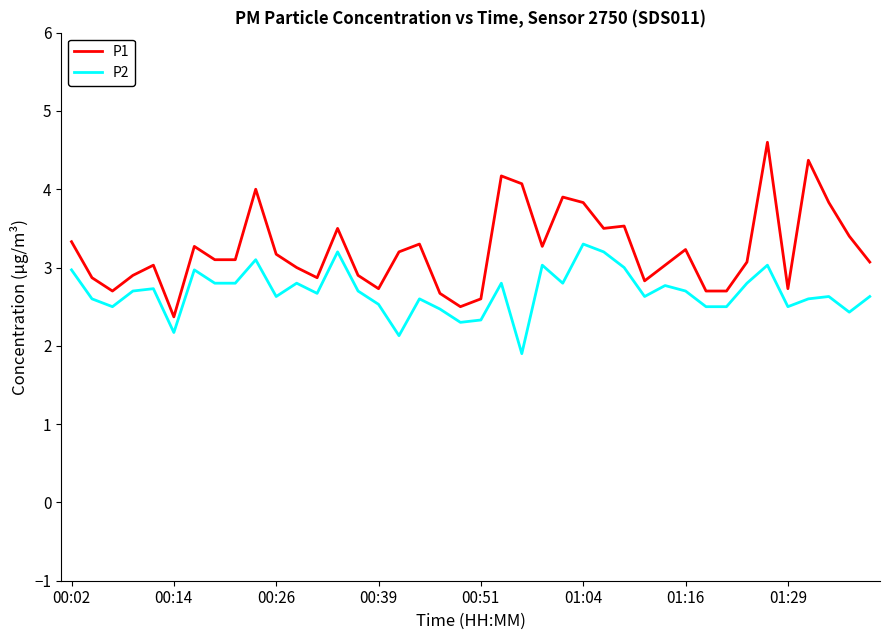

Which series has the largest total across all categories?

P1